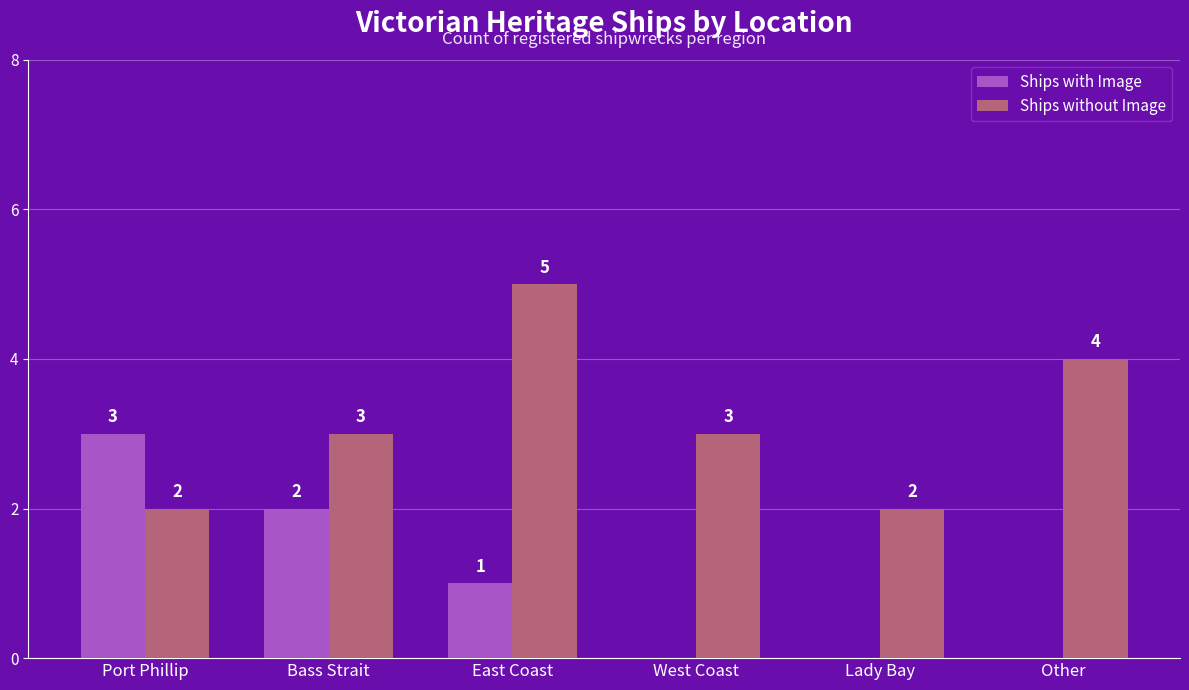

Which series changed the most between East Coast and Lady Bay?

Ships without Image